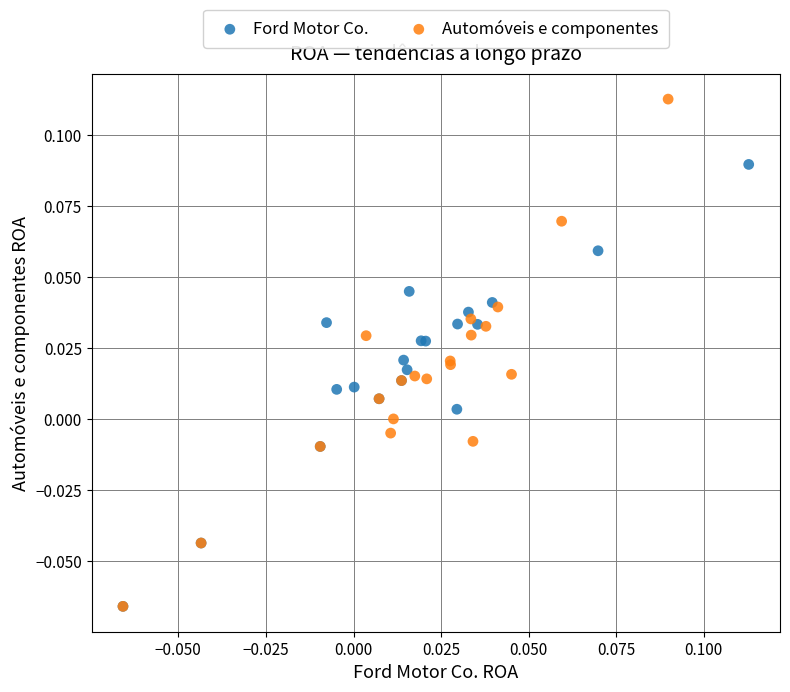

Which series contains the highest Y value?

Automóveis e componentes